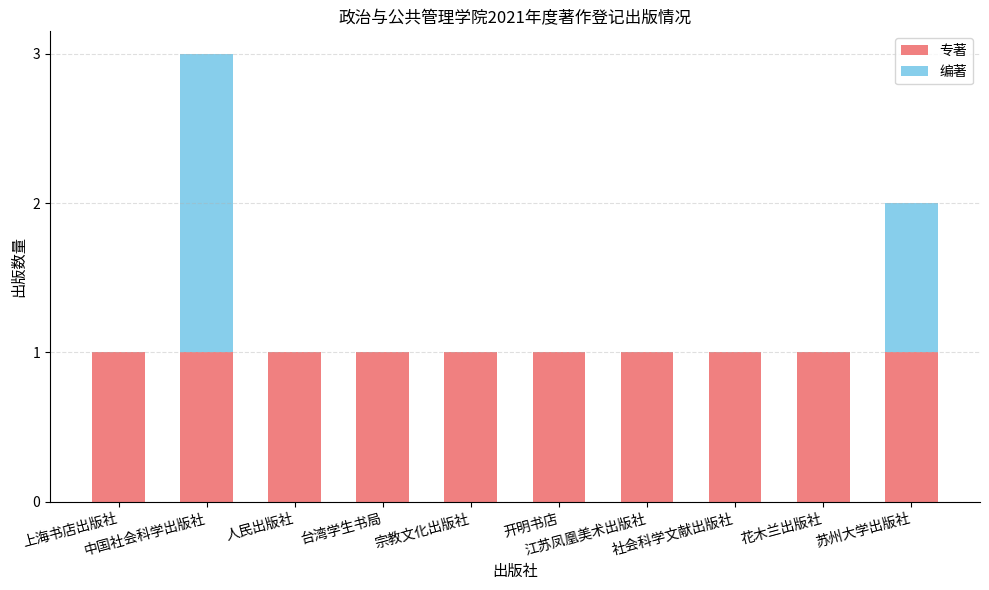

What is the sum of all 专著 values?

10